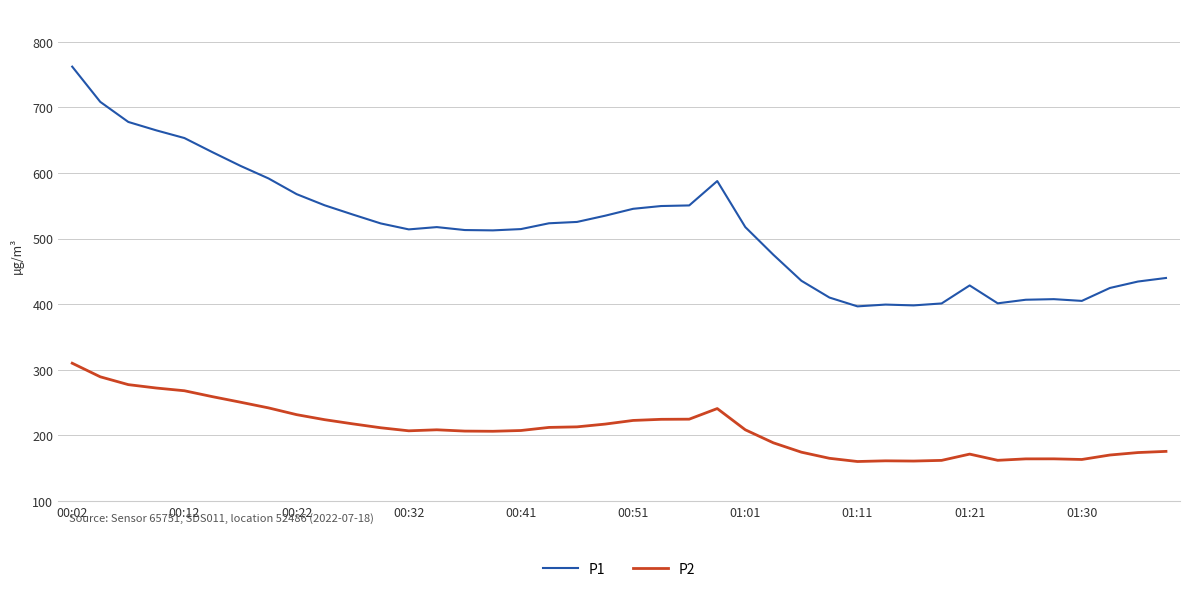

What is the maximum value for P1?

762.1